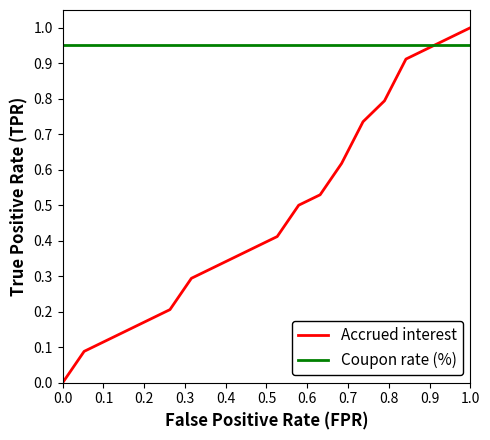

Which series has the largest range (max minus min)?

Accrued interest